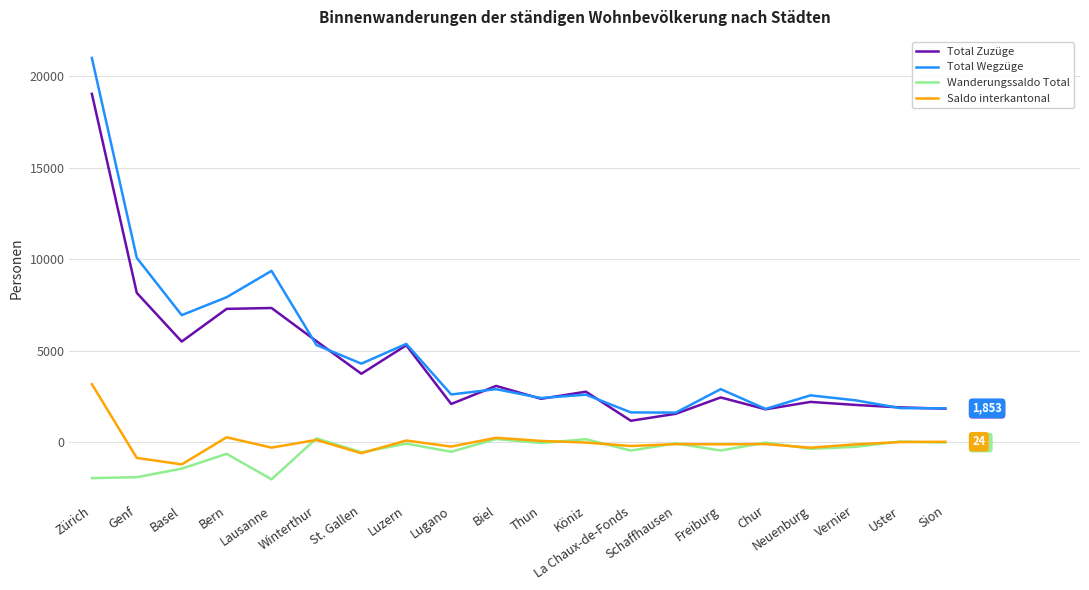

Does the chart display data point markers on the line(s)?

No